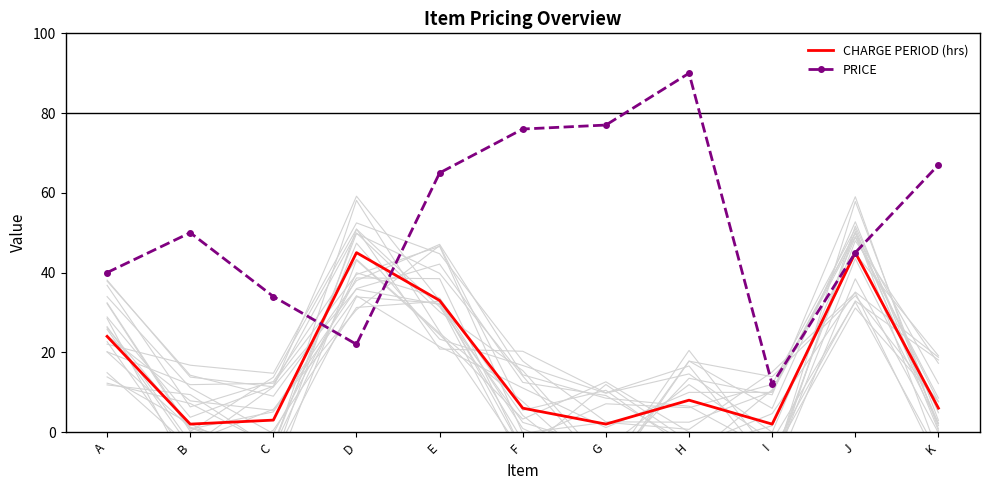

What are all the series names shown in the legend?

CHARGE PERIOD (hrs), PRICE